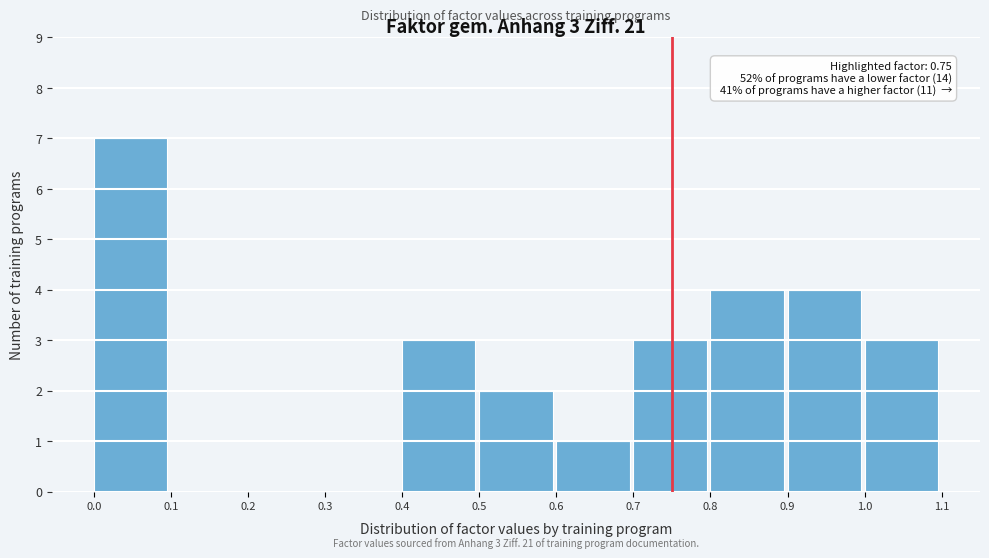

Which range on the x-axis has the tallest bar?

0.0 to 0.1